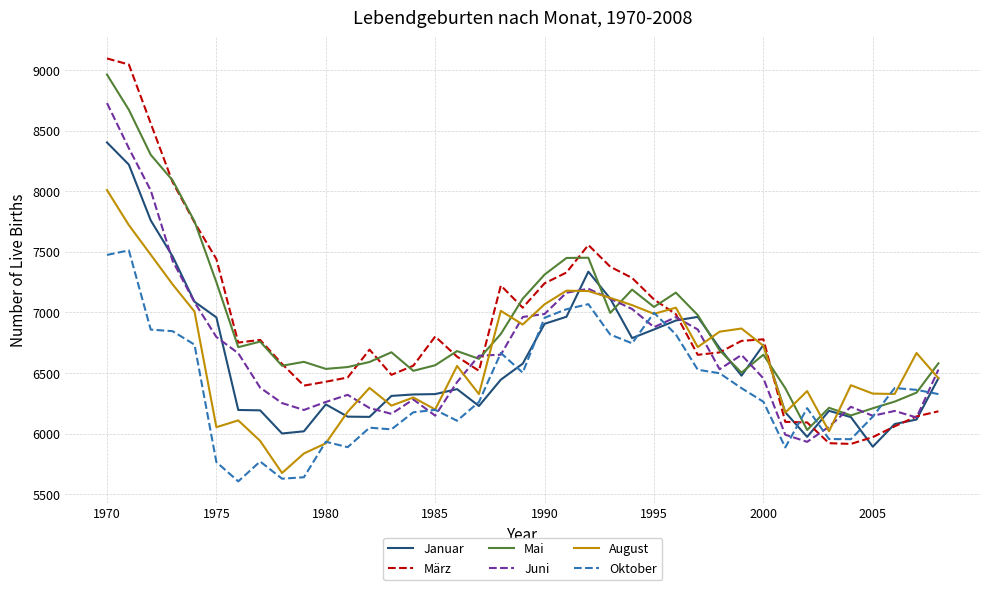

What is the maximum value for März?

9095